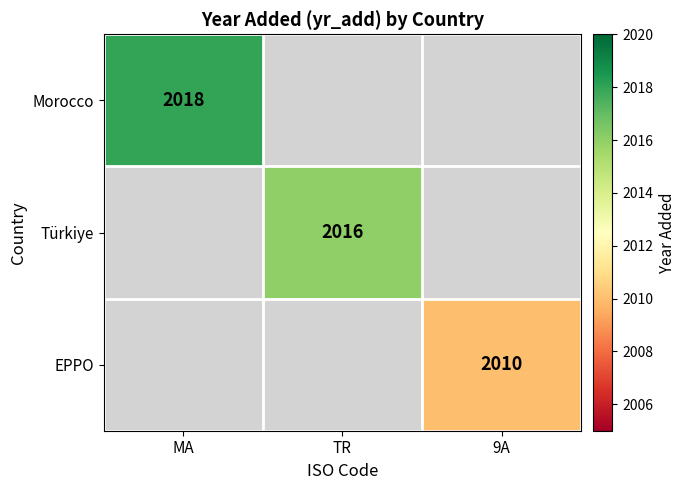

The Türkiye series shows 2016 at TR. True or false?

True